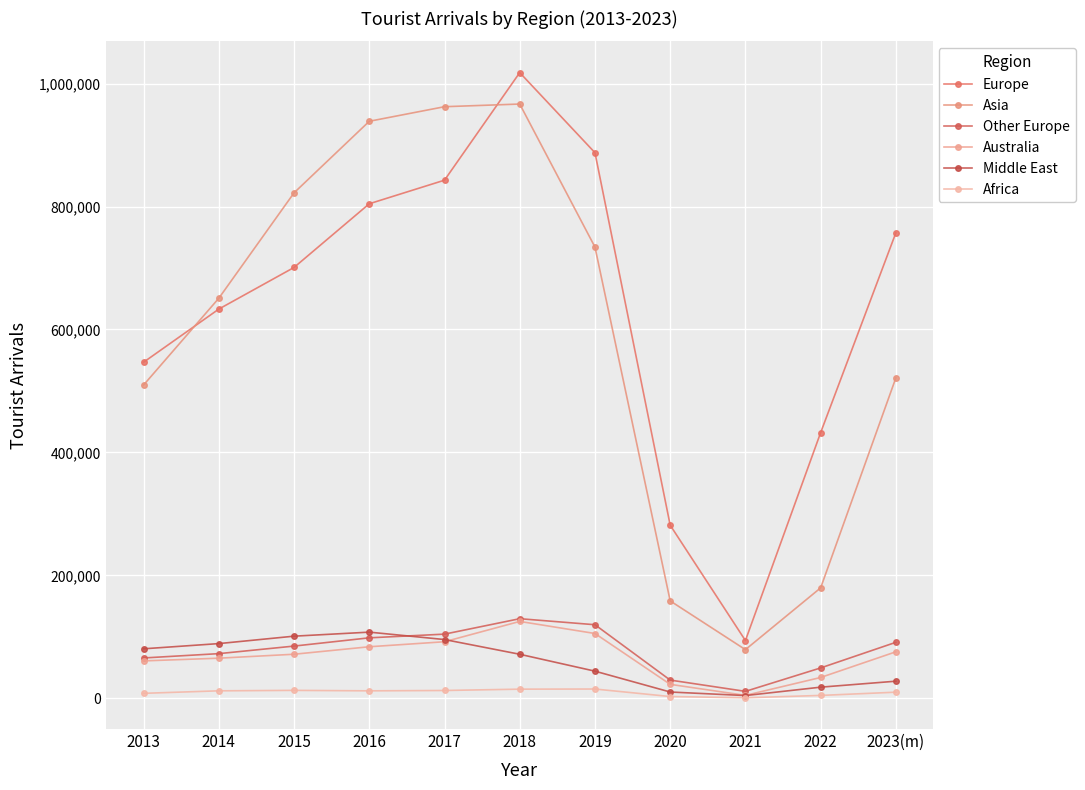

Is it true that Africa equals 12163 at 2014?

True